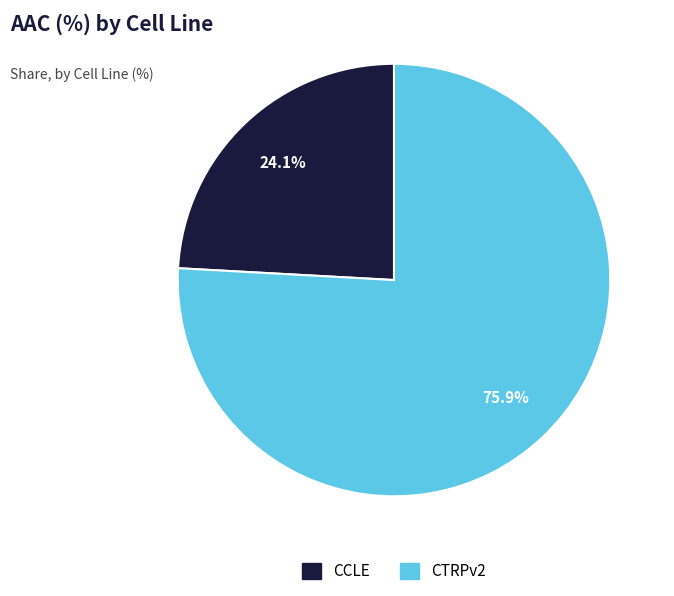

To the nearest percent, what is the average slice percentage?

50%